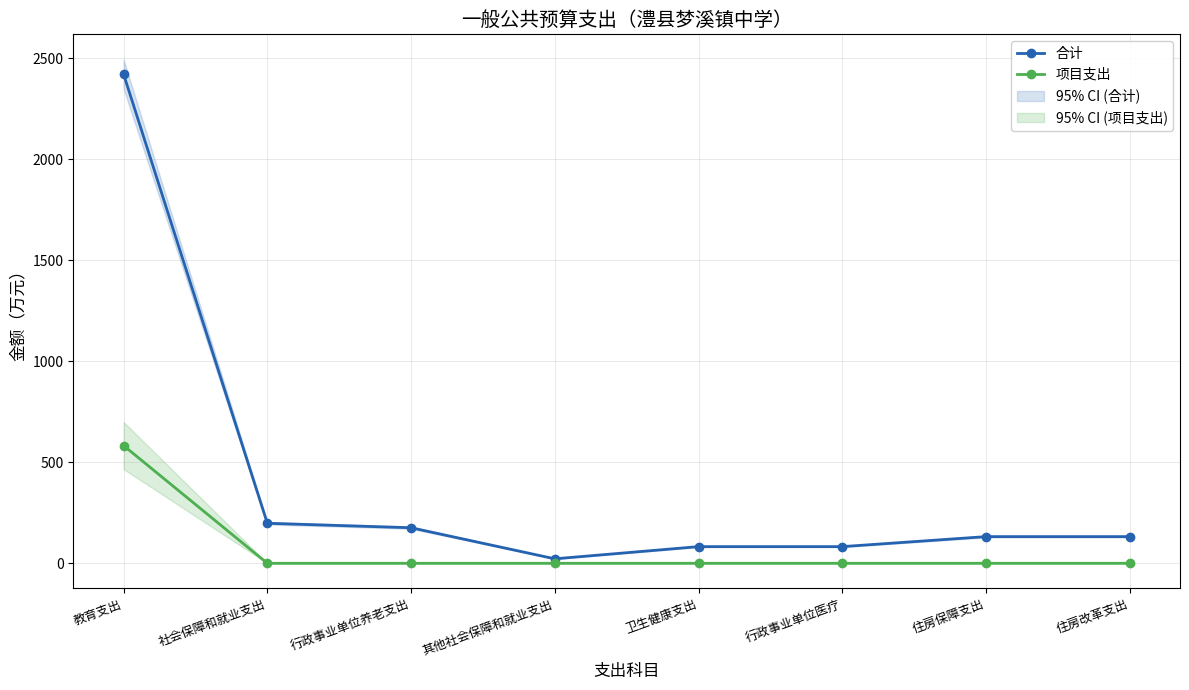

What position from the right is 教育支出?

8